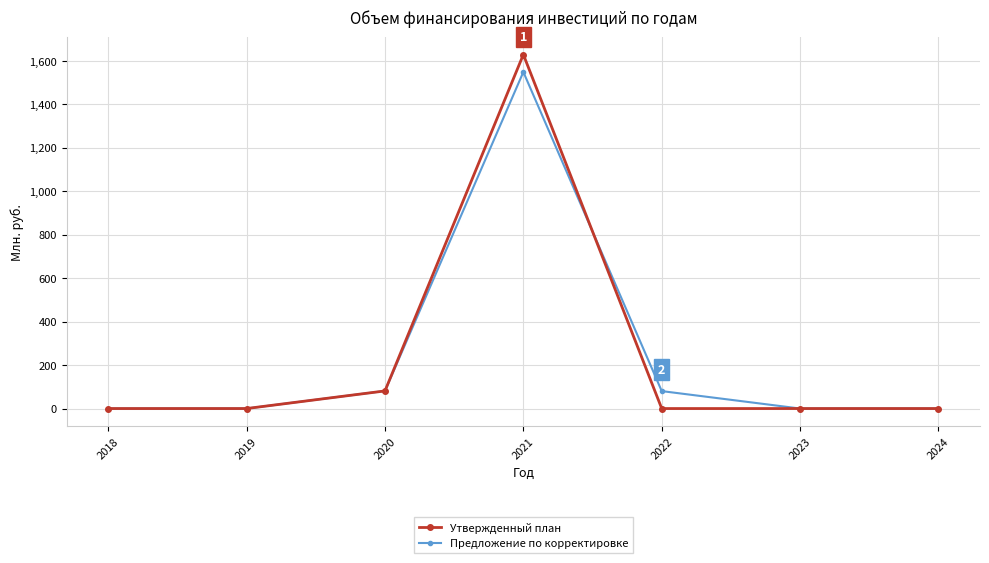

What is the spread (max minus min) of values at 2021?

80.2